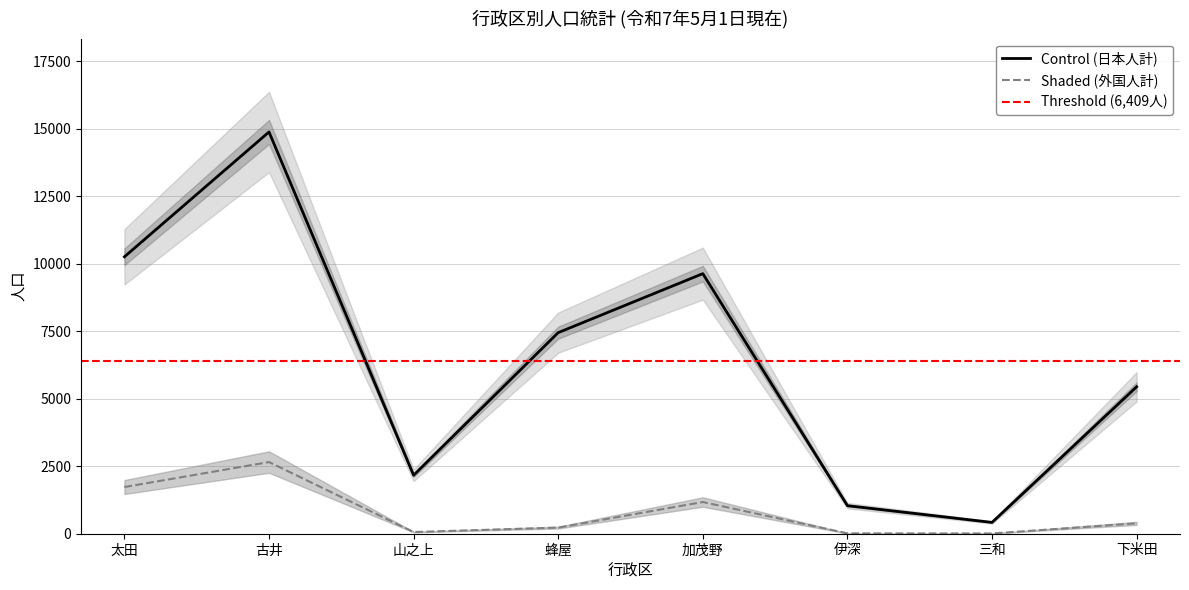

True or false: 日本人男 and 外国人男 intersect in this chart.

False